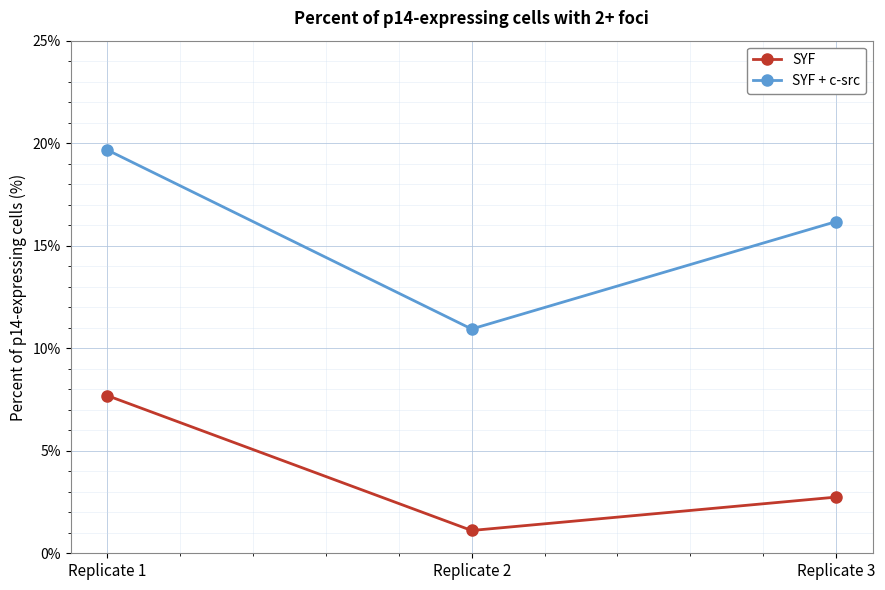

At how many categories does at least one series exceed 12?

2